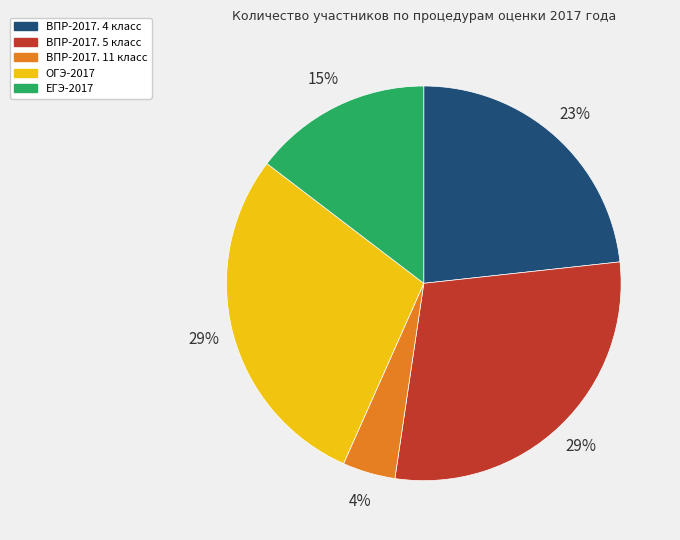

Does any single category account for the majority?

No